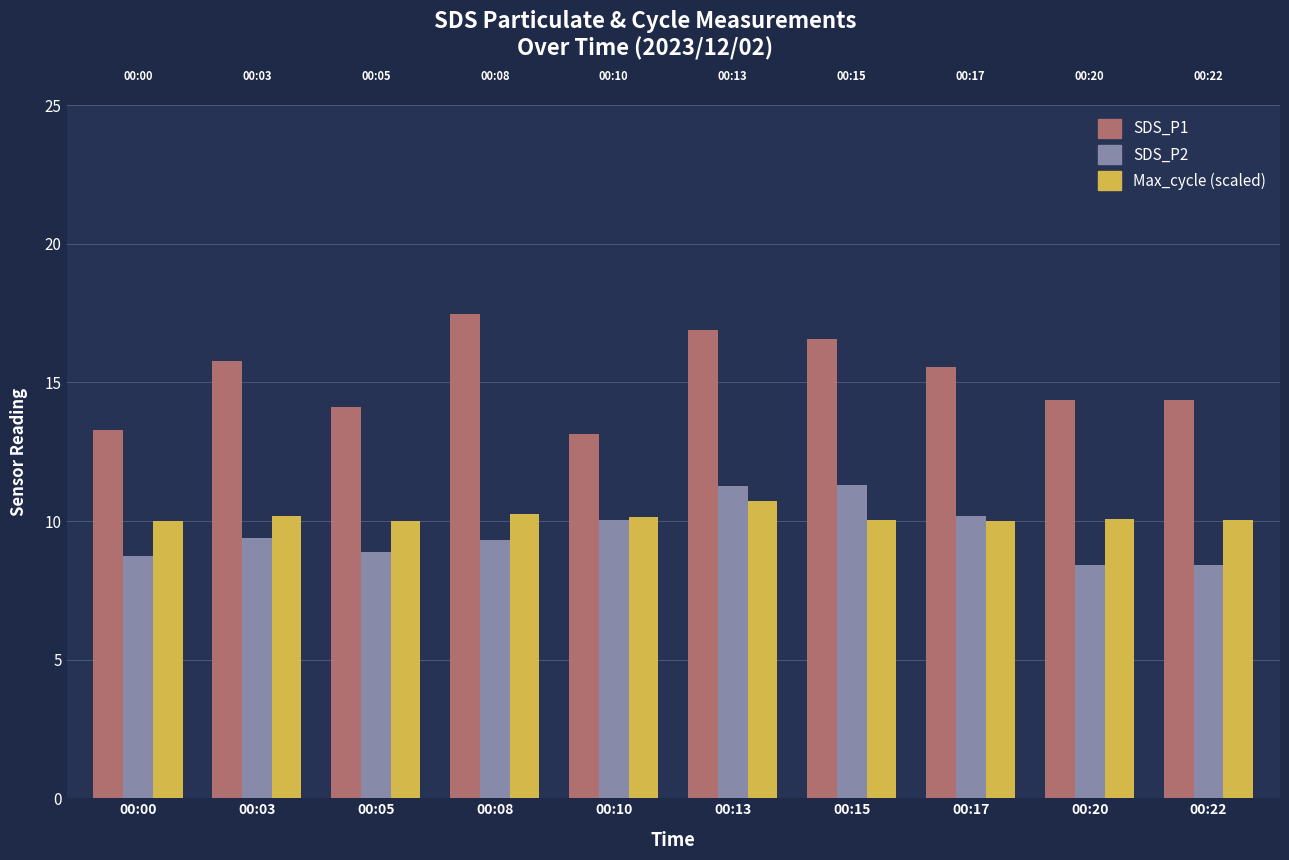

Is the value of SDS_P1 at 00:05 greater than the value of SDS_P2 at 00:20?

Yes